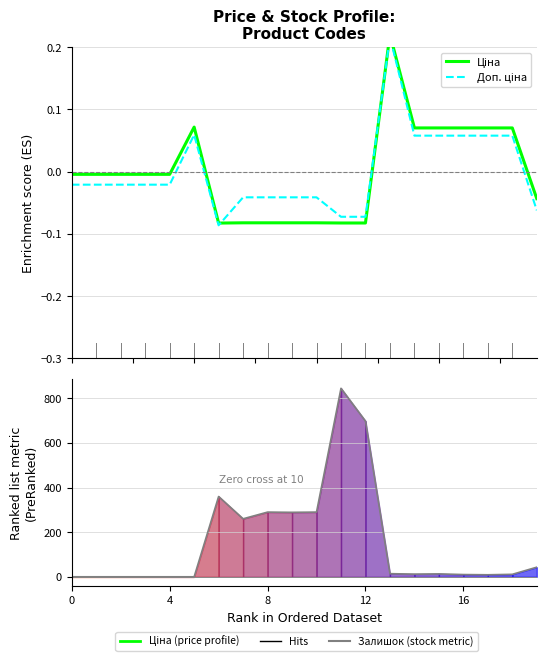

What is the difference between the highest and lowest values at 6?

360.1